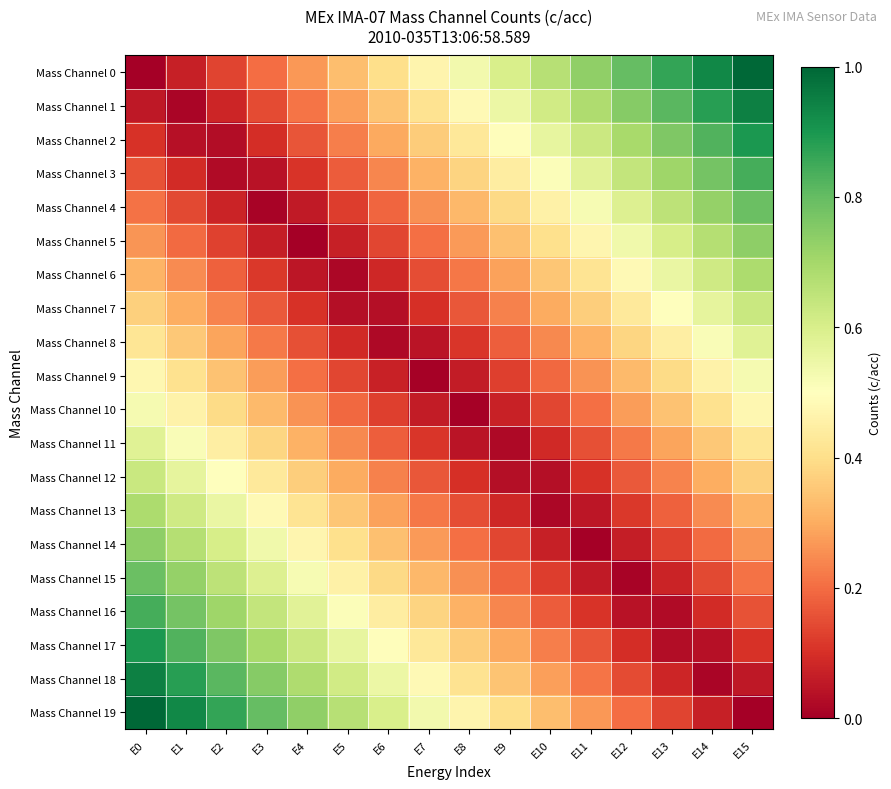

What is the greatest value displayed?

1.0